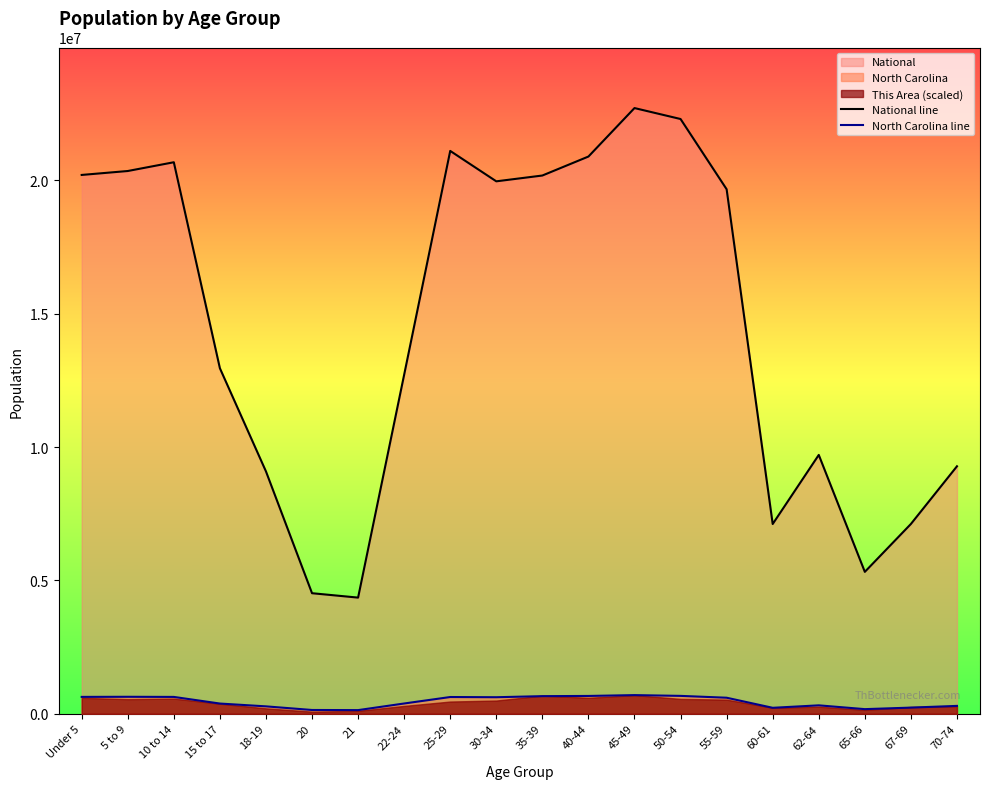

What position from the left is 62-64?

17